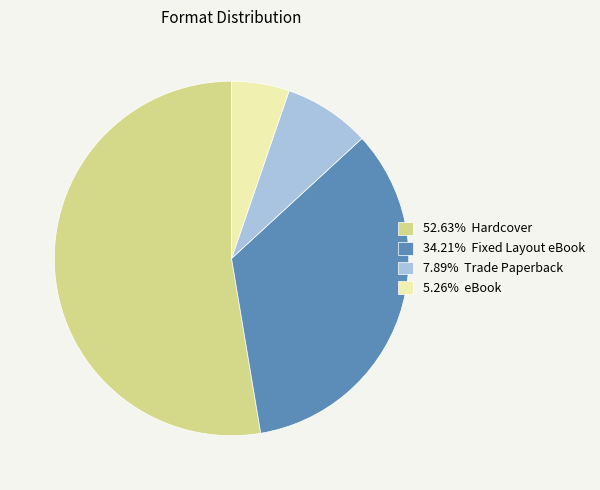

Do 7.89% Trade Paperback and 52.63% Hardcover together represent more than half of the pie?

Yes